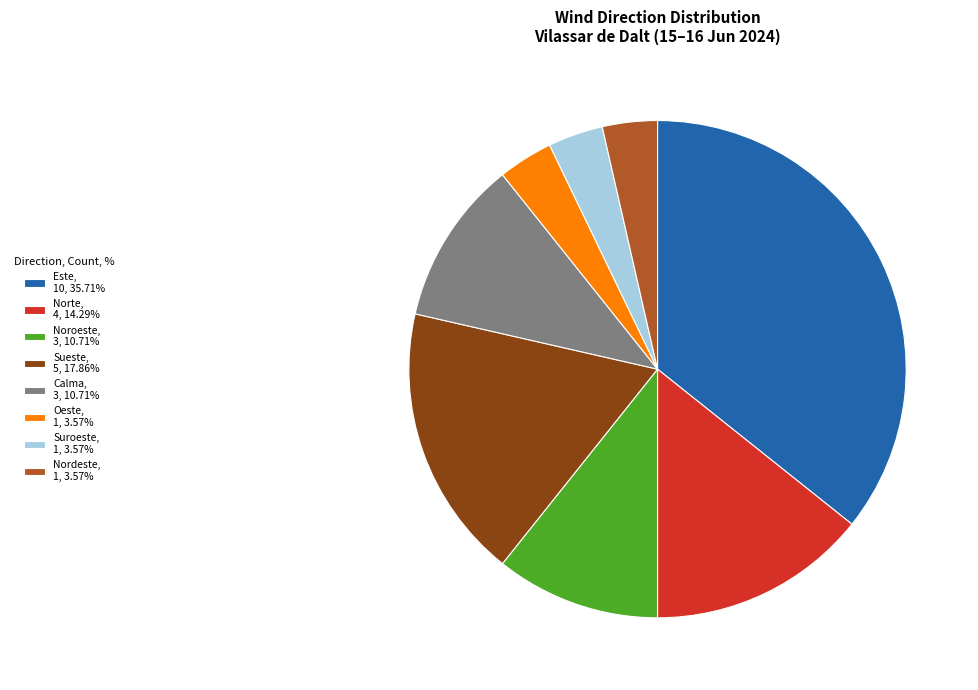

Does Sueste, 5, 17.86% represent more than half of the total?

No